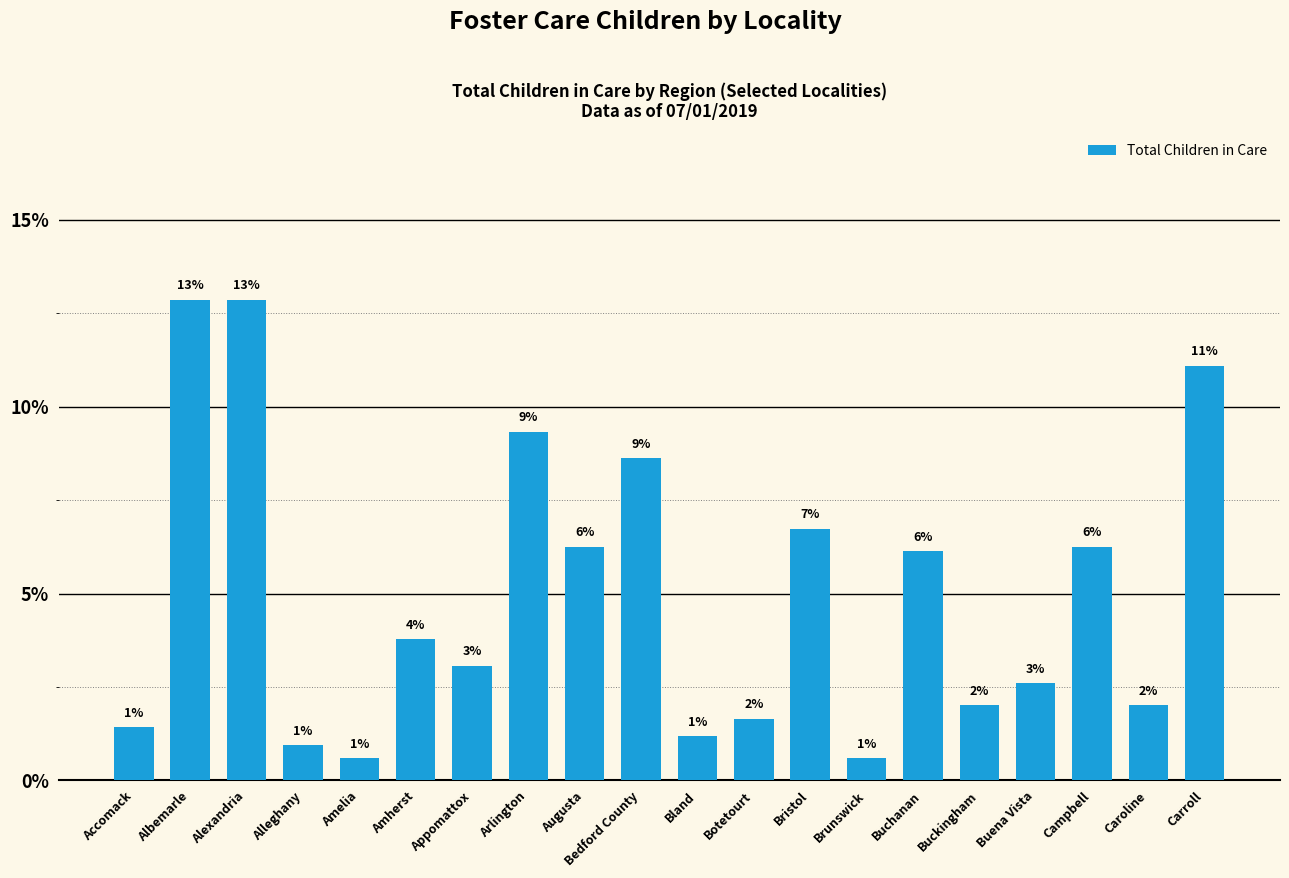

Reading left to right, transcribe all the data shown in this chart.

Accomack=0.0	Albemarle=0.1	Alexandria=0.1	Alleghany=0.0	Amelia=0.0	Amherst=0.0	Appomattox=0.0	Arlington=0.1	Augusta=0.1	Bedford County=0.1	Bland=0.0	Botetourt=0.0	Bristol=0.1	Brunswick=0.0	Buchanan=0.1	Buckingham=0.0	Buena Vista=0.0	Campbell=0.1	Caroline=0.0	Carroll=0.1